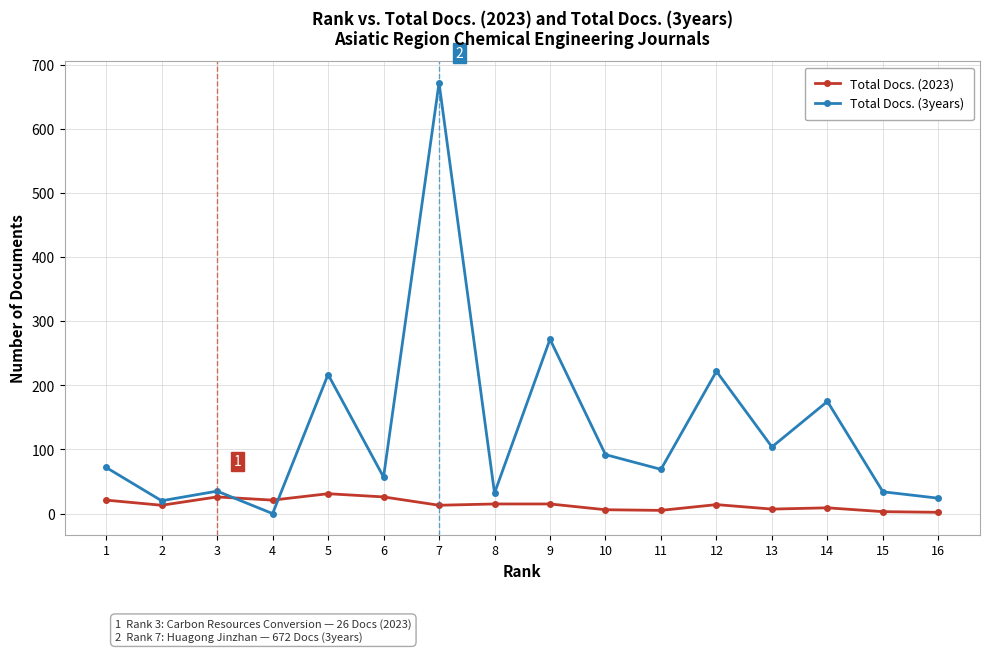

How many lines are shown in the chart?

2